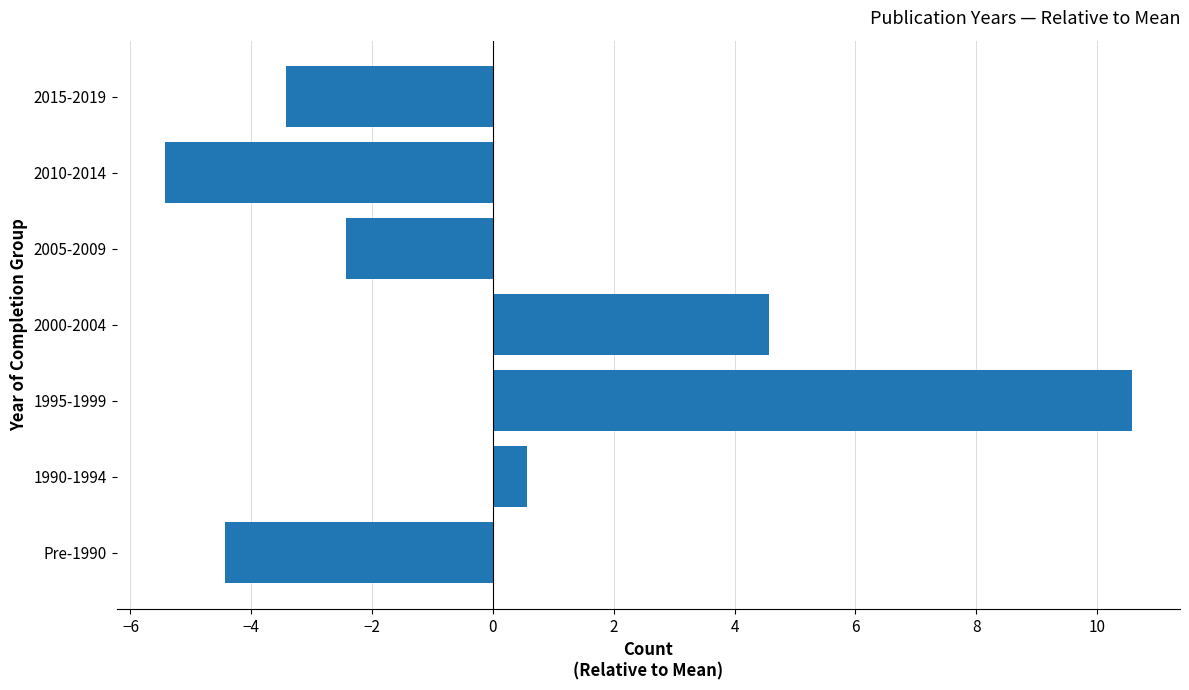

Does the chart contain any negative values?

Yes